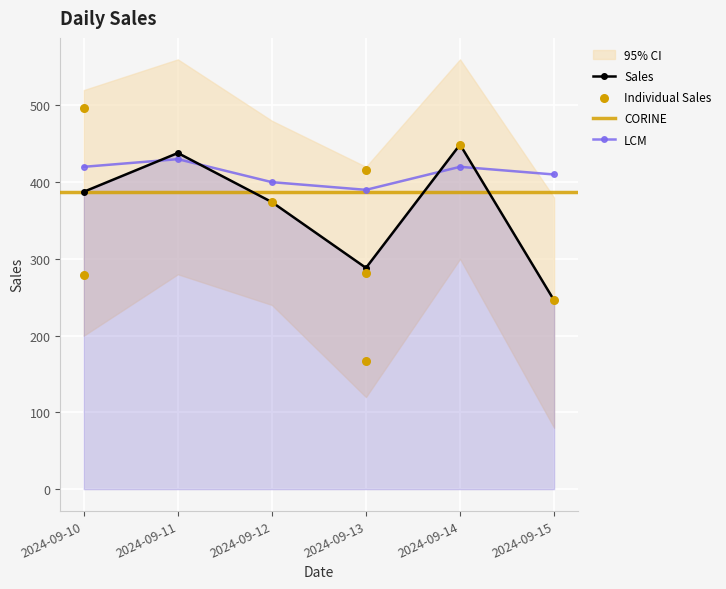

Approximately how many times larger is the value at 2024-09-10 compared to 2024-09-14?

0.9